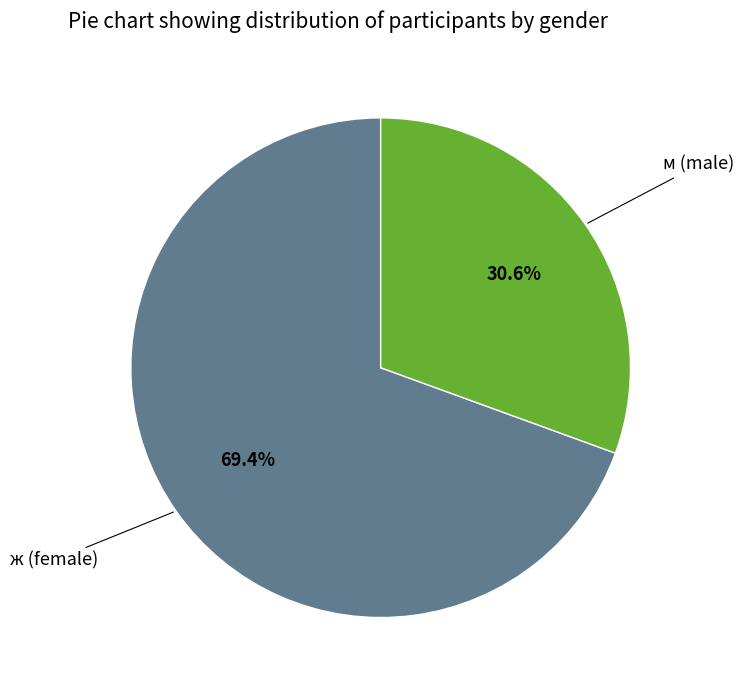

Rank the categories by value from lowest to highest.

м, ж